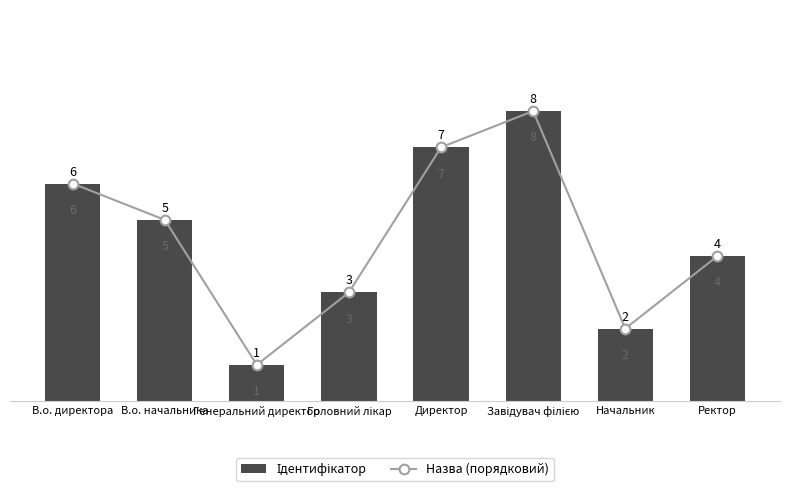

Reading left to right, extract all data points from this chart.

Ідентифікатор: 6	5	1	3	7	8	2	4
Назва (порядковий): 6	5	1	3	7	8	2	4